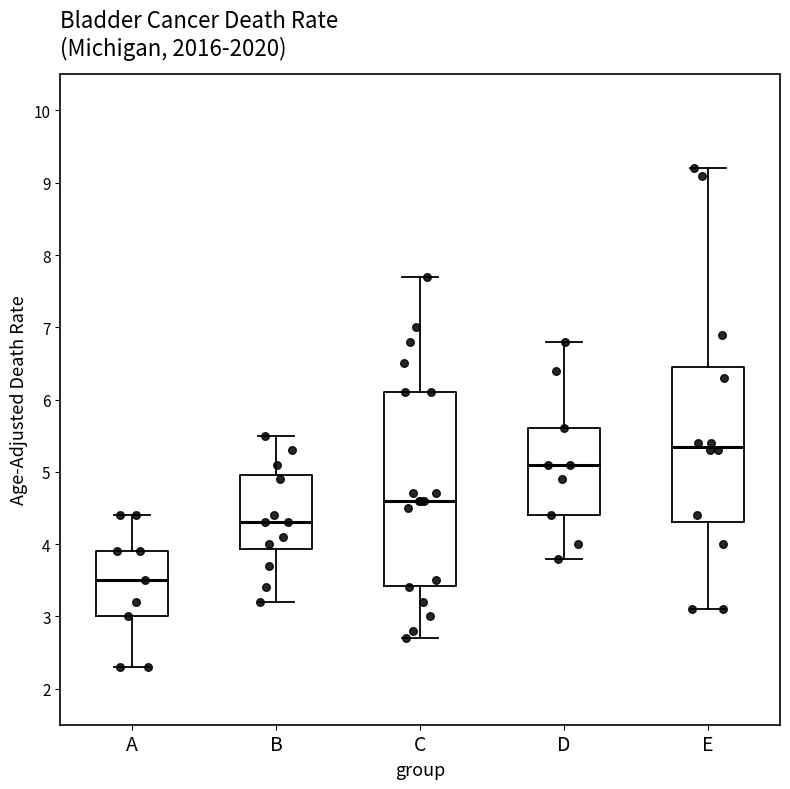

Comparing the boxes themselves (not the whiskers), which one is the tallest?

C